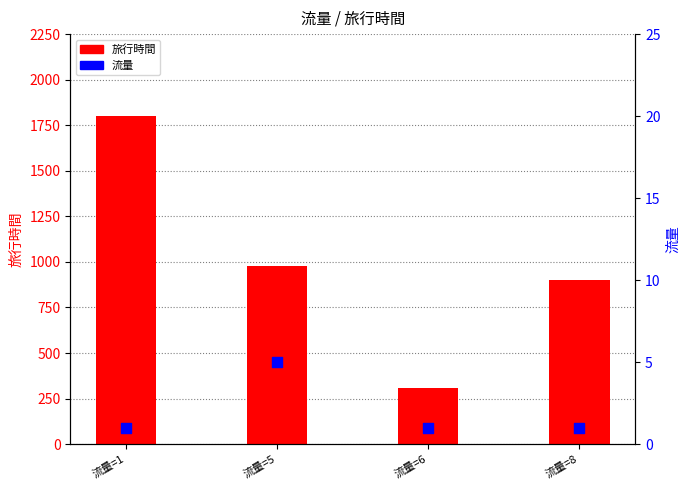

What are all the series names shown in the legend?

旅行時間, 流量